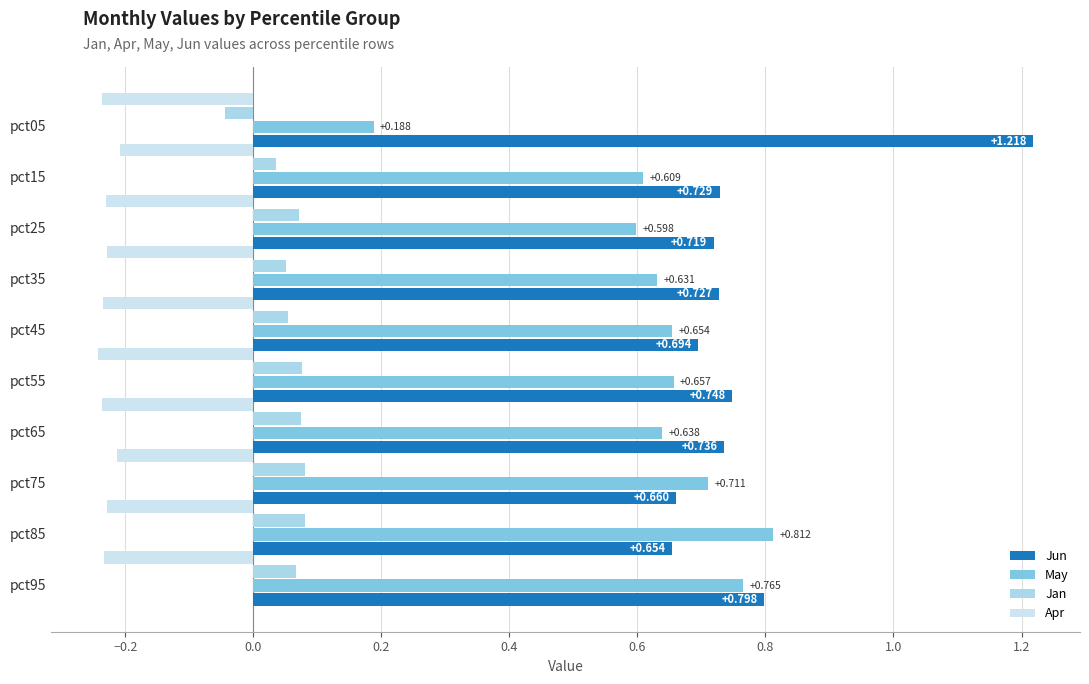

What position from the left is −0.2?

2